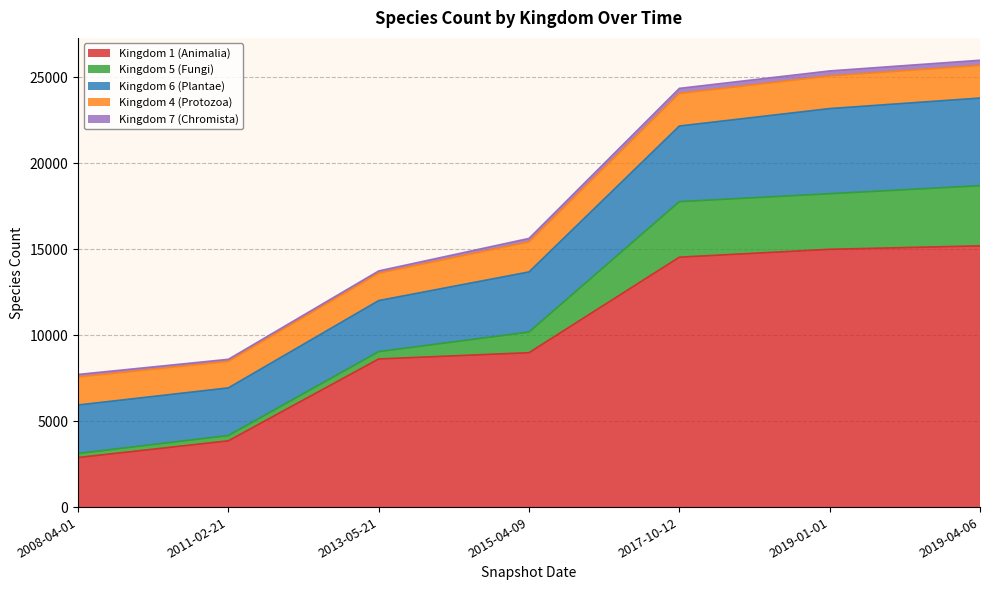

Reading right to left, transcribe all the data shown in this chart.

Kingdom 1 (Animalia): 2019-04-06=15200	2019-01-01=15000	2017-10-12=14540	2015-04-09=8983	2013-05-21=8619	2011-02-21=3856	2008-04-01=2884
Kingdom 5 (Fungi): 2019-04-06=3500	2019-01-01=3232	2017-10-12=3231	2015-04-09=1200	2013-05-21=425	2011-02-21=307	2008-04-01=236
Kingdom 6 (Plantae): 2019-04-06=5100	2019-01-01=4956	2017-10-12=4402	2015-04-09=3500	2013-05-21=2972	2011-02-21=2773	2008-04-01=2821
Kingdom 4 (Protozoa): 2019-04-06=1900	2019-01-01=1898	2017-10-12=1897	2015-04-09=1750	2013-05-21=1597	2011-02-21=1542	2008-04-01=1630
Kingdom 7 (Chromista): 2019-04-06=300	2019-01-01=293	2017-10-12=293	2015-04-09=200	2013-05-21=128	2011-02-21=121	2008-04-01=147